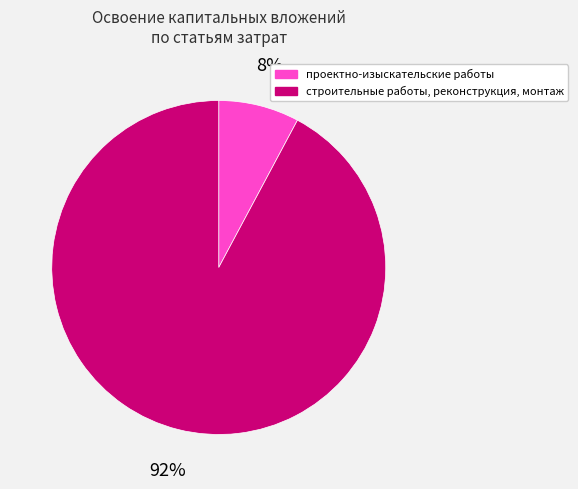

Rank the categories by value from lowest to highest.

проектно-изыскательские работы, строительные работы, реконструкция, монтаж